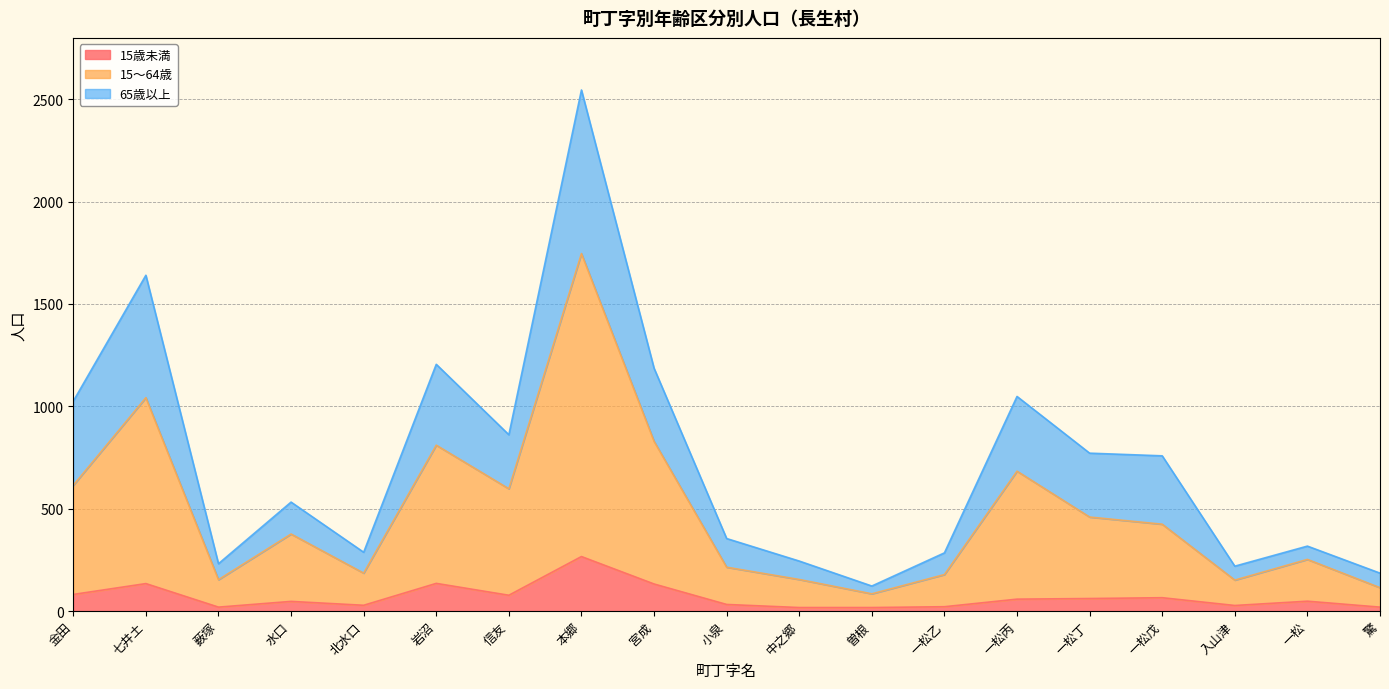

At which category is the sum across all series the highest?

本郷